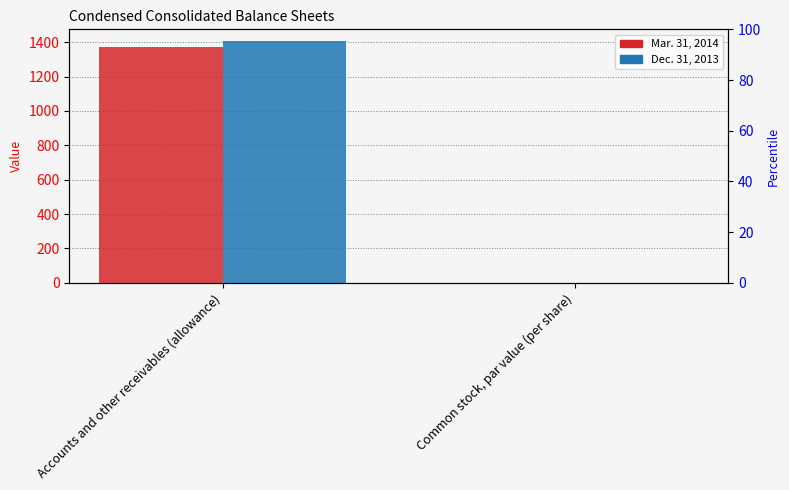

Rank the categories by Dec. 31, 2013 value from lowest to highest.

Common stock, par value (per share), Accounts and other receivables (allowance)